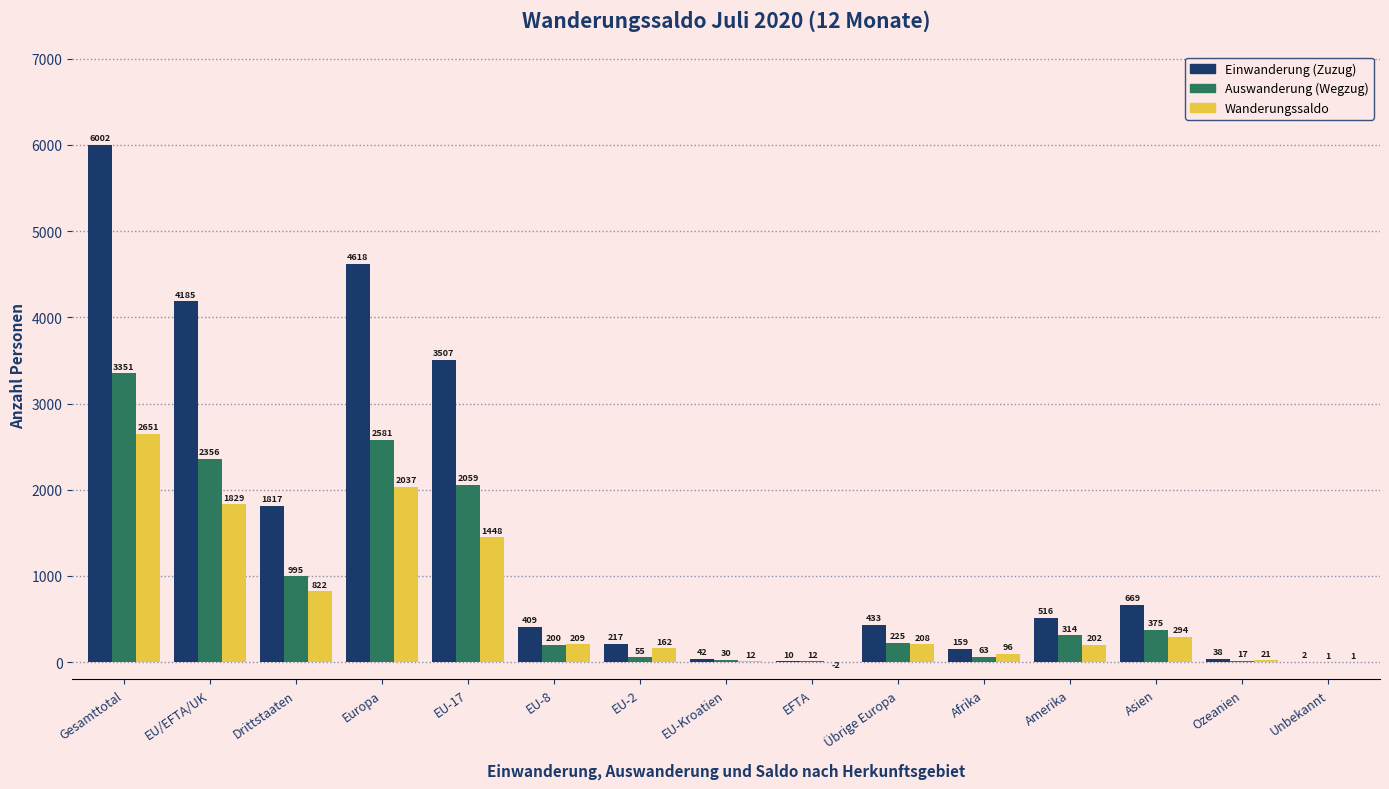

Reading left to right, transcribe all the data shown in this chart.

Einwanderung (Zuzug): Gesamttotal=6002	EU/EFTA/UK=4185	Drittstaaten=1817	Europa=4618	EU-17=3507	EU-8=409	EU-2=217	EU-Kroatien=42	EFTA=10	Übrige Europa=433	Afrika=159	Amerika=516	Asien=669	Ozeanien=38	Unbekannt=2
Auswanderung (Wegzug): Gesamttotal=3351	EU/EFTA/UK=2356	Drittstaaten=995	Europa=2581	EU-17=2059	EU-8=200	EU-2=55	EU-Kroatien=30	EFTA=12	Übrige Europa=225	Afrika=63	Amerika=314	Asien=375	Ozeanien=17	Unbekannt=1
Wanderungssaldo: Gesamttotal=2651	EU/EFTA/UK=1829	Drittstaaten=822	Europa=2037	EU-17=1448	EU-8=209	EU-2=162	EU-Kroatien=12	EFTA=-2	Übrige Europa=208	Afrika=96	Amerika=202	Asien=294	Ozeanien=21	Unbekannt=1